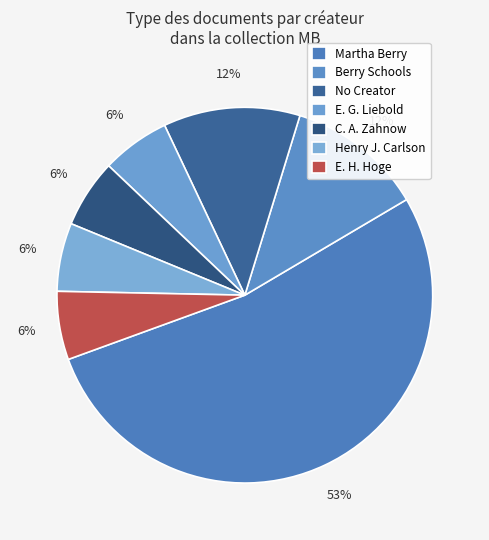

Which slice is the smallest?

C. A. Zahnow